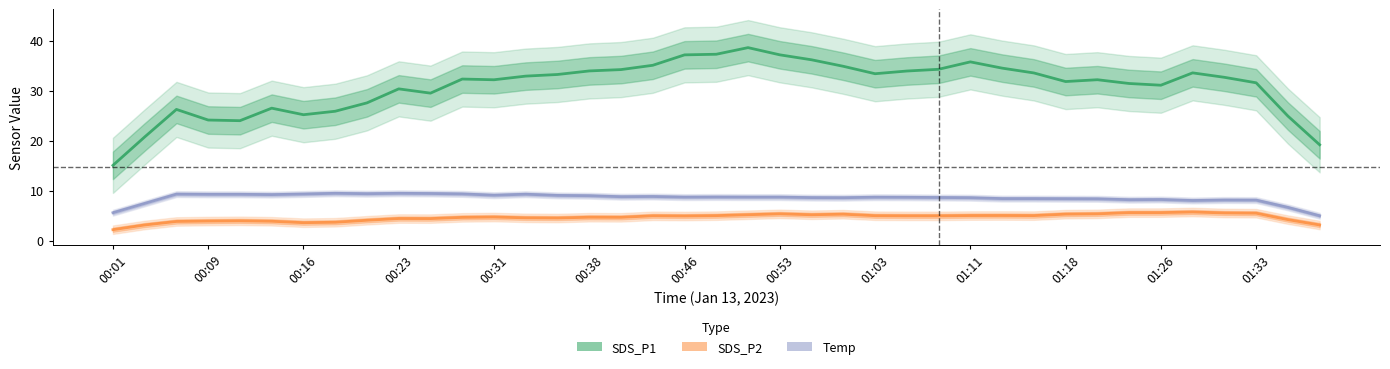

Count the number of data series in this chart.

3